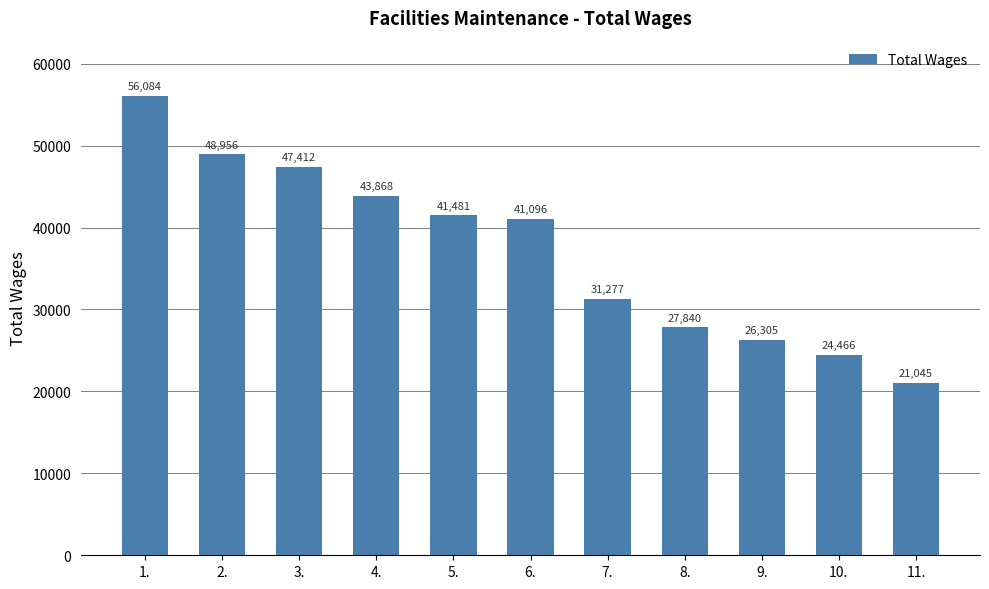

Reading right to left, extract all data points from this chart.

11.=21045	10.=24466	9.=26305	8.=27840	7.=31277	6.=41096	5.=41481	4.=43868	3.=47412	2.=48956	1.=56084